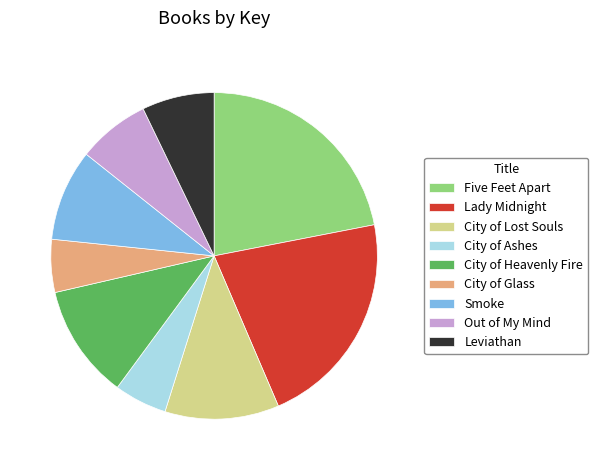

Is the sum of Out of My Mind and Five Feet Apart greater than half?

No